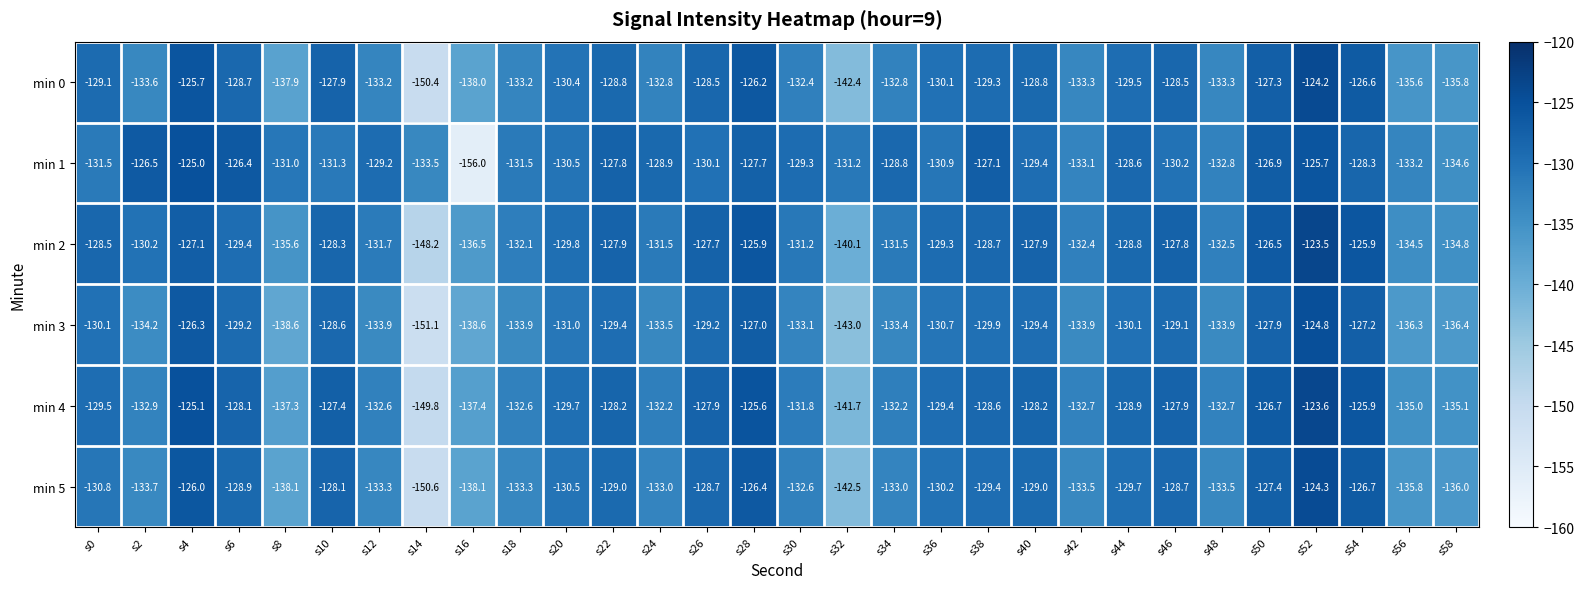

List the series in order of their peak value, highest first.

min 2, min 4, min 0, min 5, min 3, min 1